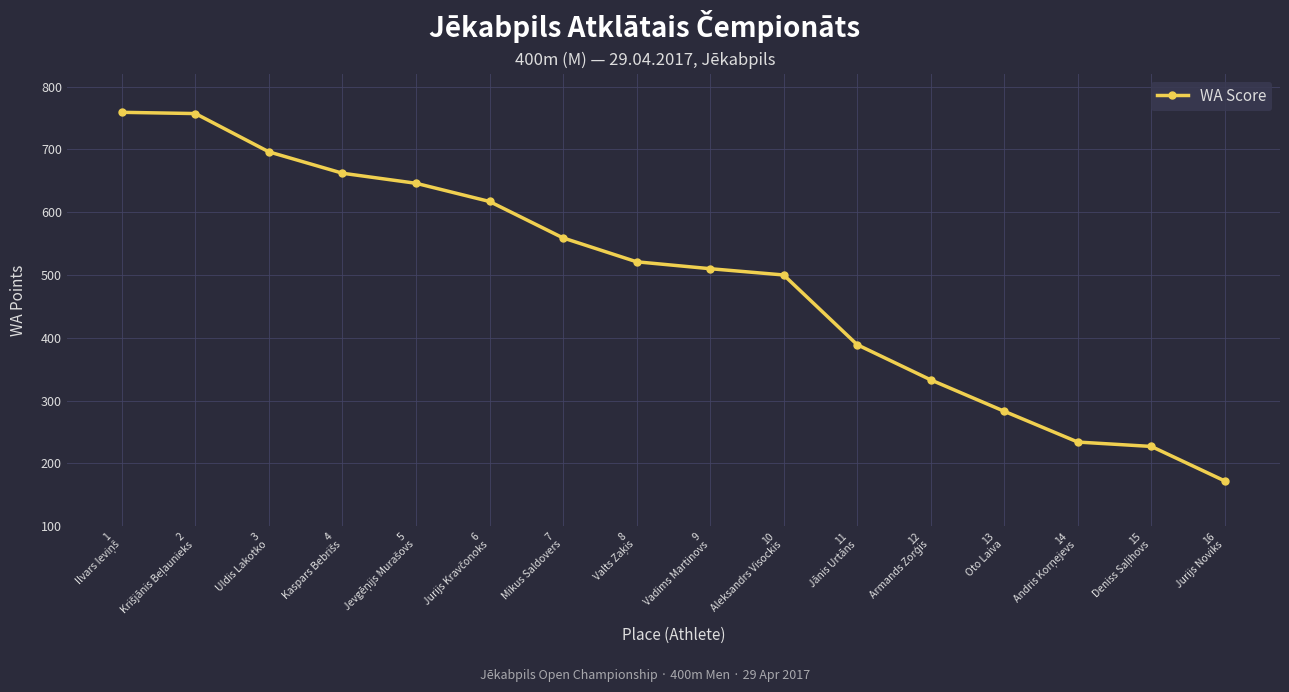

What is the difference between the maximum and minimum values?

587